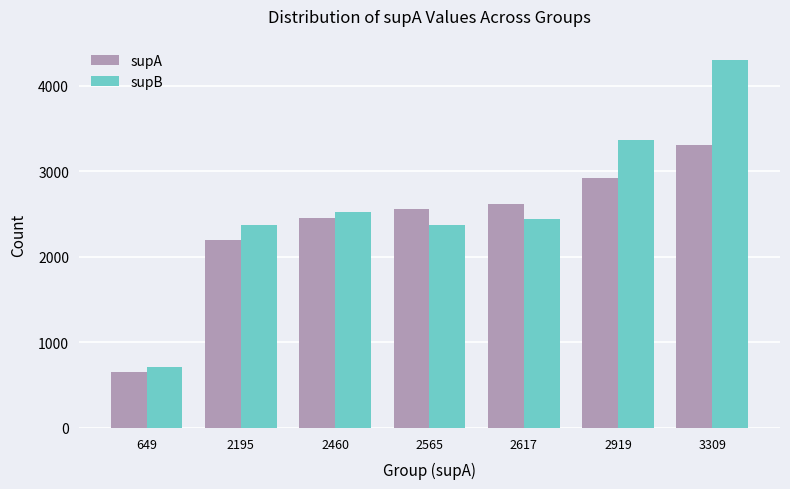

Which category has the highest value in the supB series?

3309